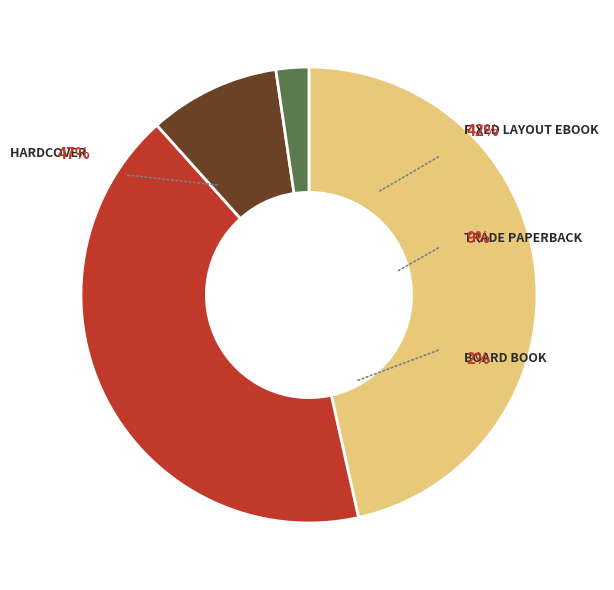

How many slices are in this pie chart?

4